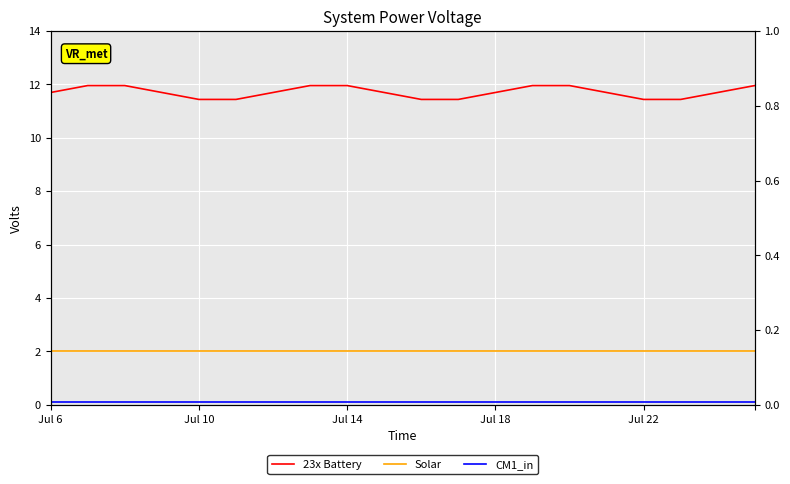

True or false: CM1_in and Solar cross at least once.

False